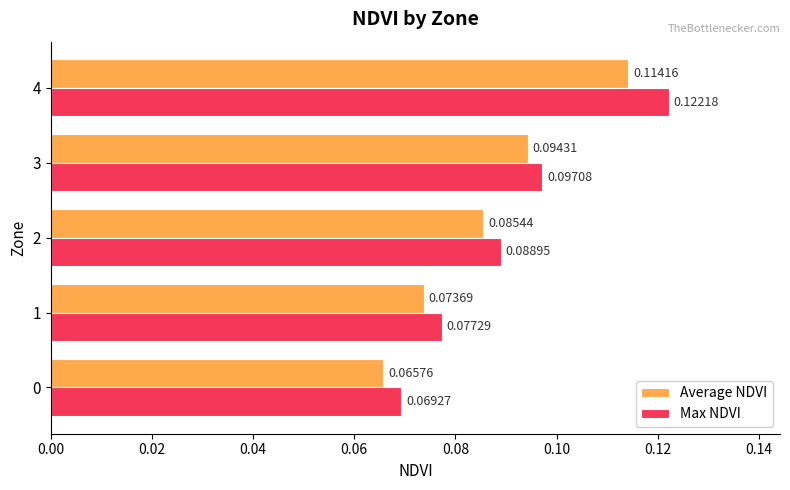

Which category has the highest value in the Max NDVI series?

4